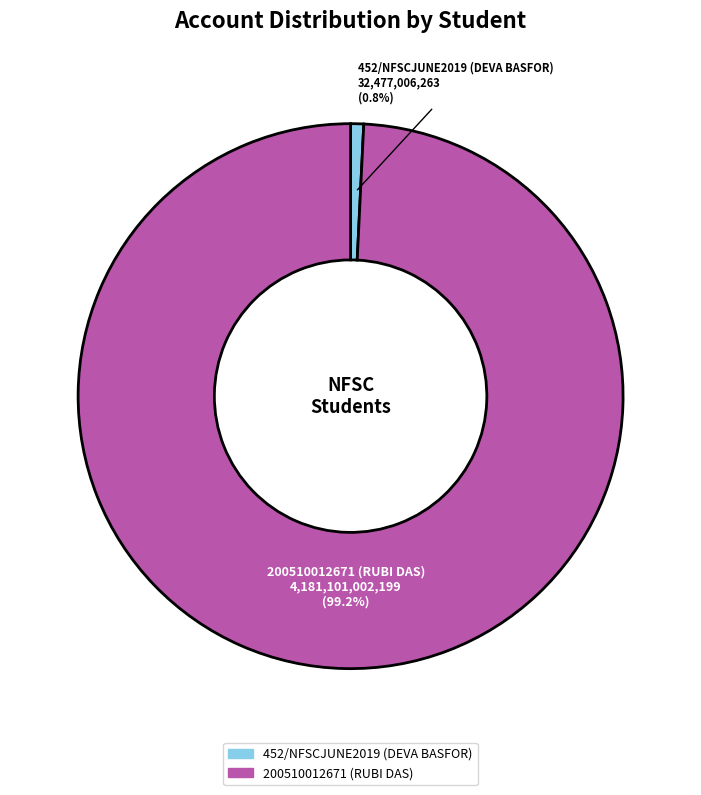

What is the ratio of the value at 200510012671 (RUBI DAS) to the value at 452/NFSCJUNE2019 (DEVA BASFOR)?

128.7